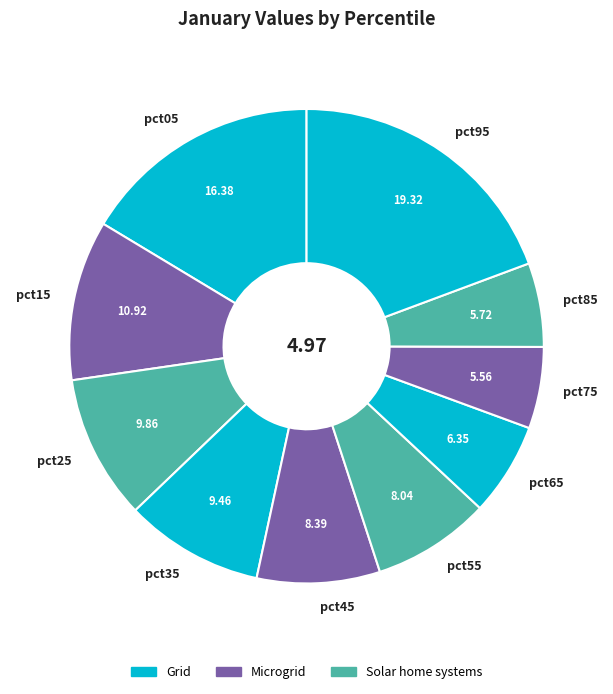

How many segments does this pie chart have?

10